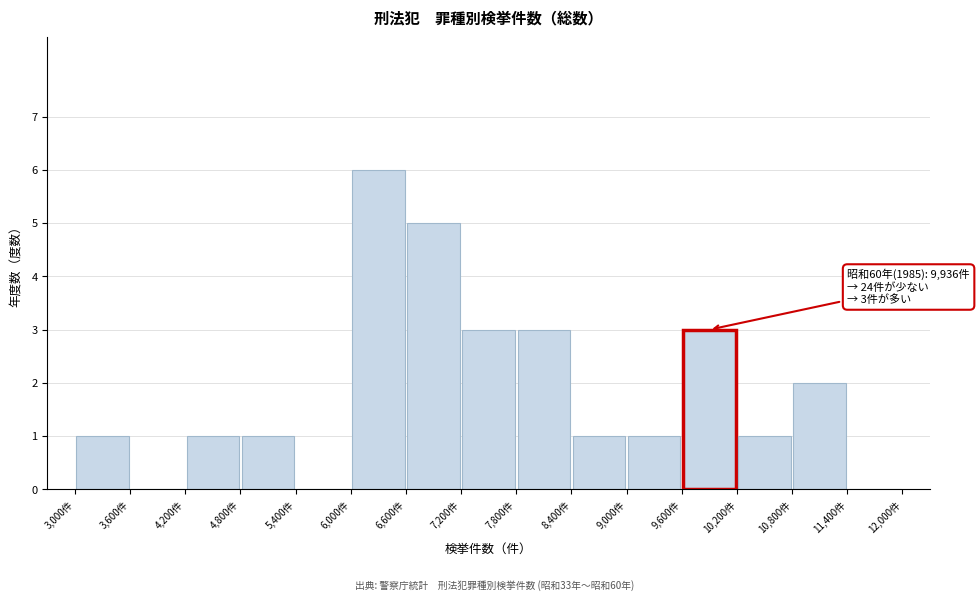

Which range on the x-axis has the tallest bar?

6000 to 6600